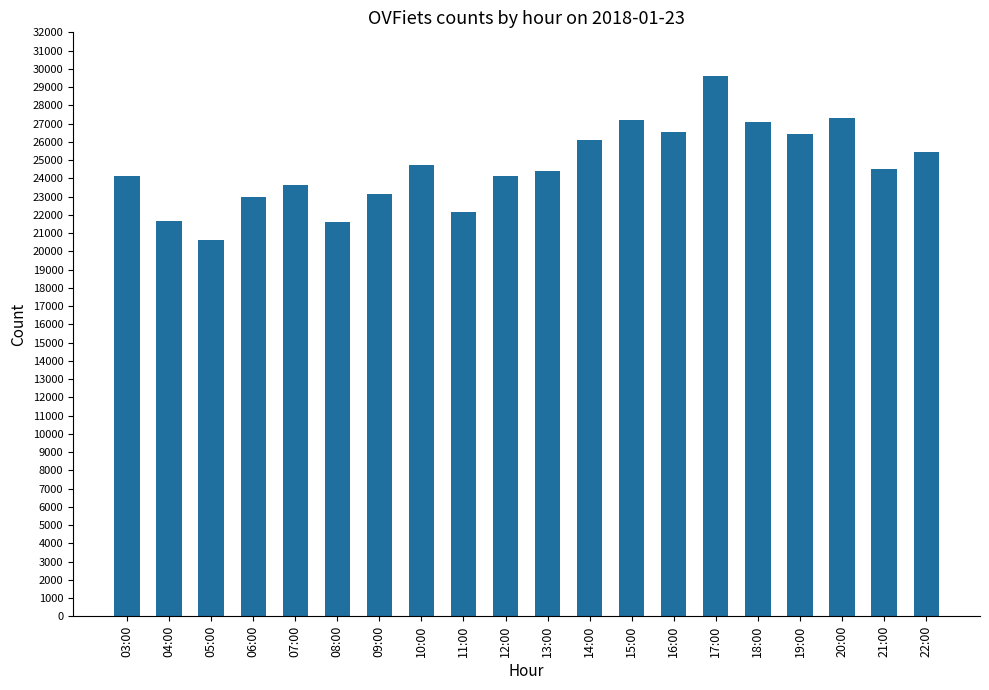

What is the difference between the values at 22:00 and 20:00?

1842